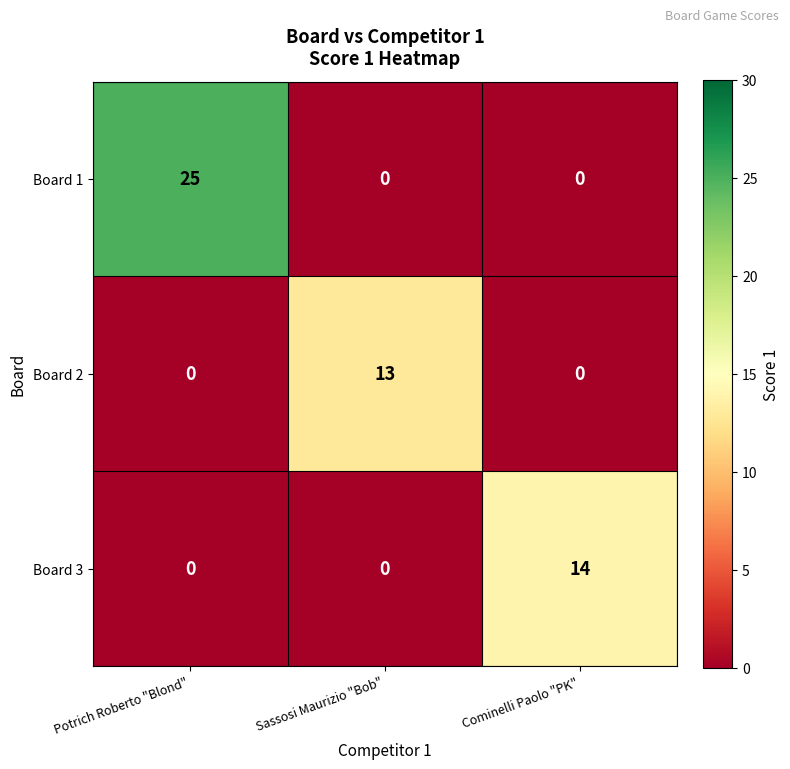

What is the total value across all series at Sassosi Maurizio "Bob"?

13